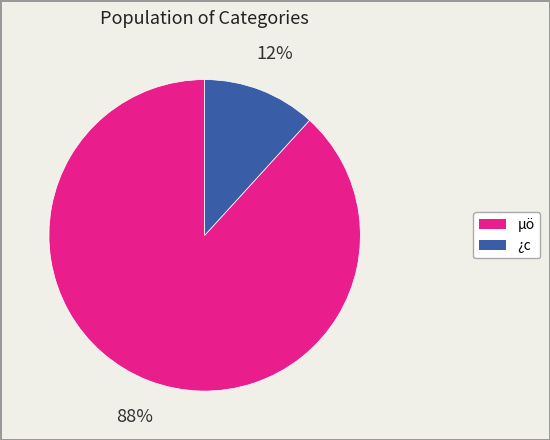

Between ¿c and µö, which is larger?

µö